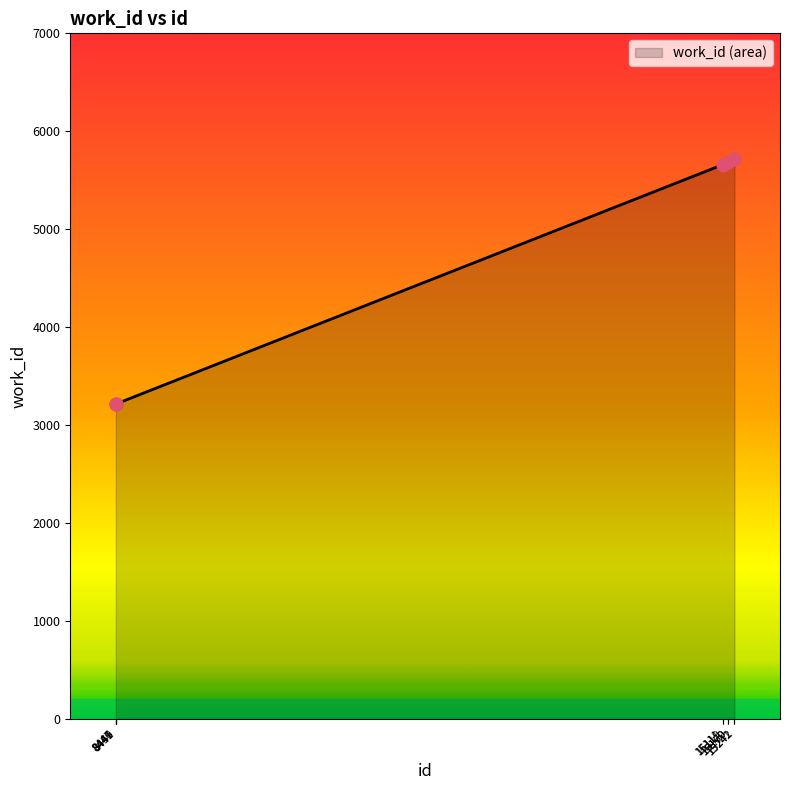

Approximately how many times larger is the value at 15242 compared to 8451?

1.8